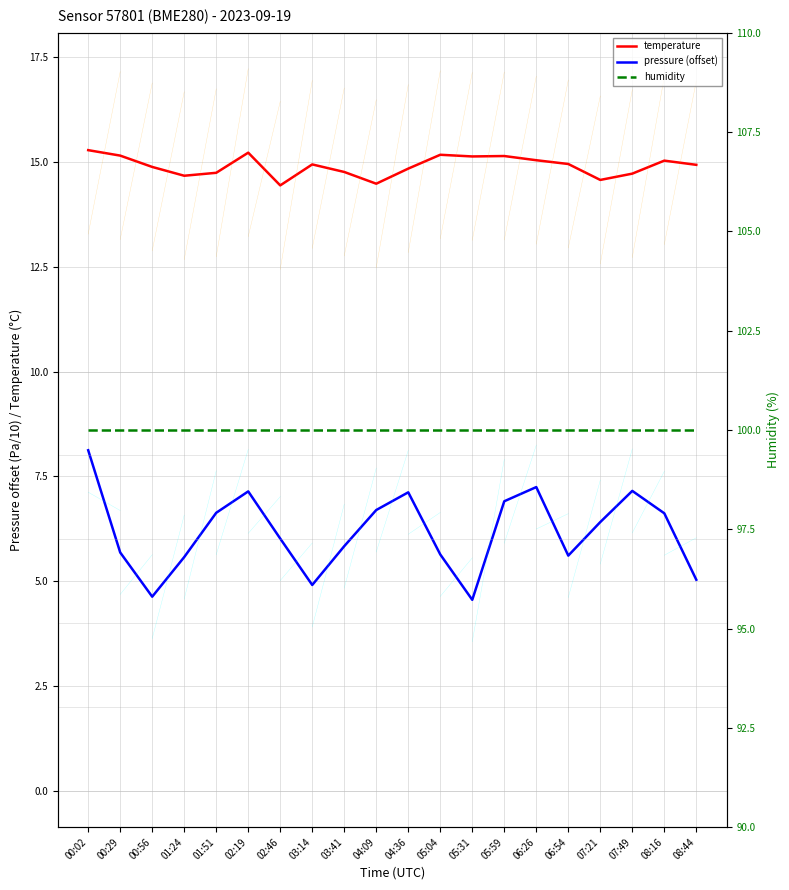

Reading left to right, extract all data points from this chart.

temperature: 15.3	15.2	14.9	14.7	14.7	15.2	14.4	14.9	14.8	14.5	14.8	15.2	15.1	15.1	15.0	14.9	14.6	14.7	15.0	14.9
pressure (offset): 8.1	5.7	4.6	5.6	6.6	7.1	6.0	4.9	5.8	6.7	7.1	5.6	4.6	6.9	7.2	5.6	6.4	7.2	6.6	5.0
humidity: 100.0	100.0	100.0	100.0	100.0	100.0	100.0	100.0	100.0	100.0	100.0	100.0	100.0	100.0	100.0	100.0	100.0	100.0	100.0	100.0